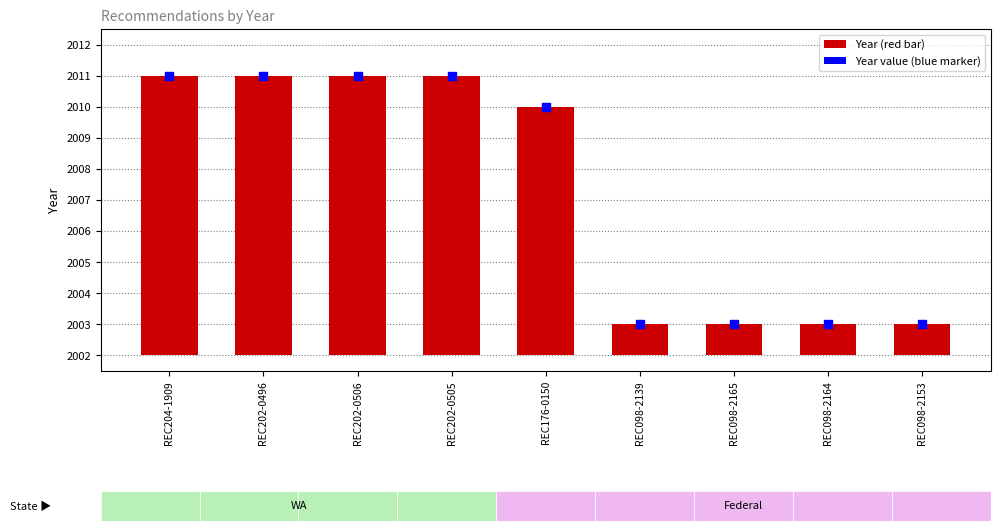

What are all the series names shown in the legend?

Year, Year value